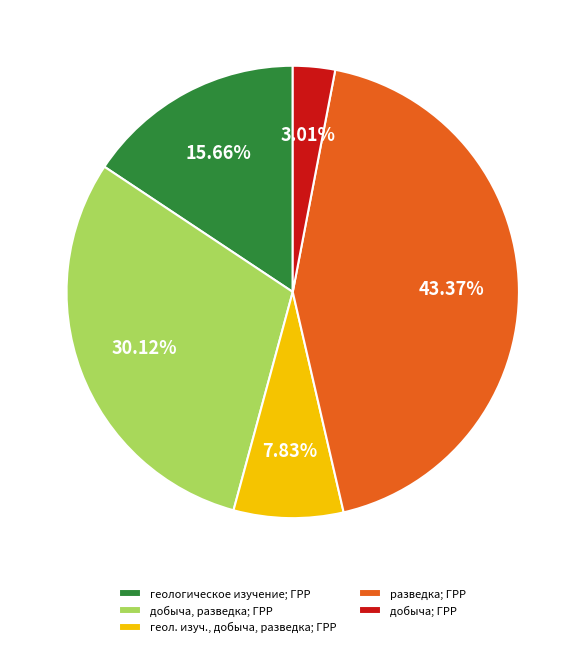

Combined, do добыча; ГРР and геологическое изучение; ГРР account for over 50%?

No